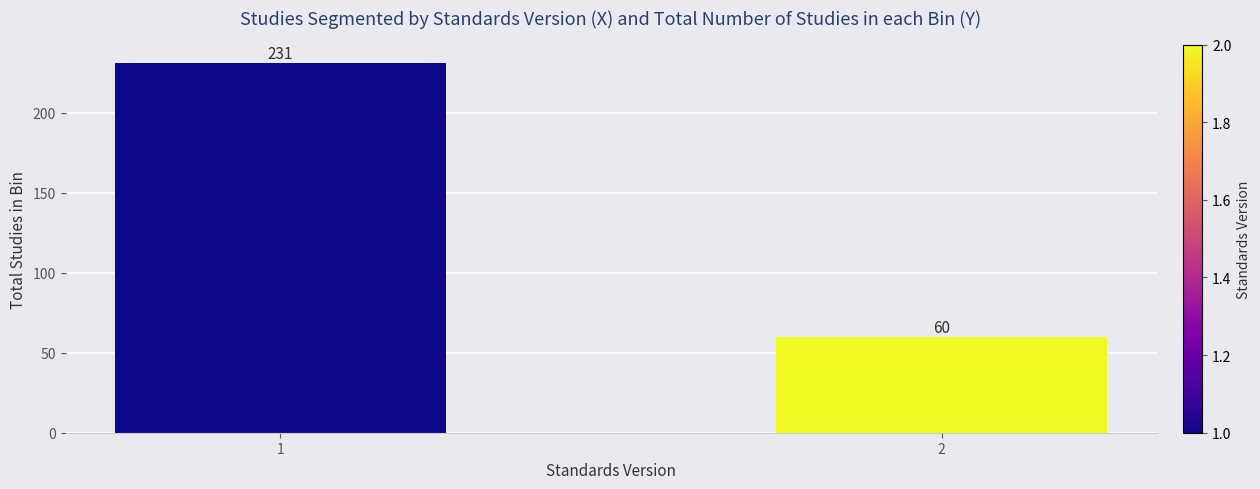

Reading left to right, what are all the values shown in this chart?

231	60